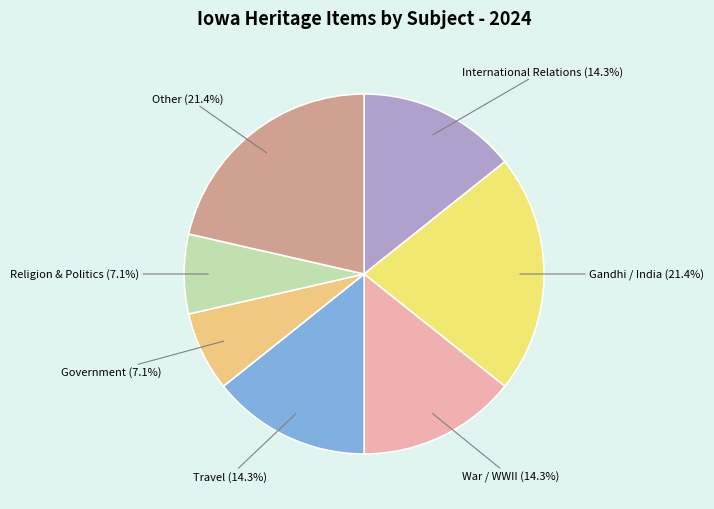

How many slices are in this pie chart?

7